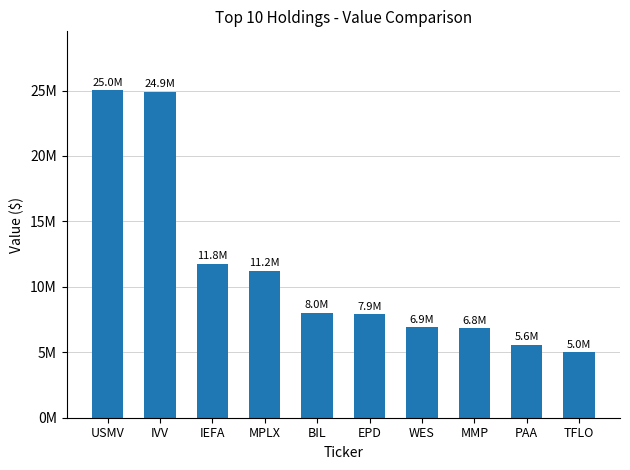

Which category has the lowest value across all series?

TFLO